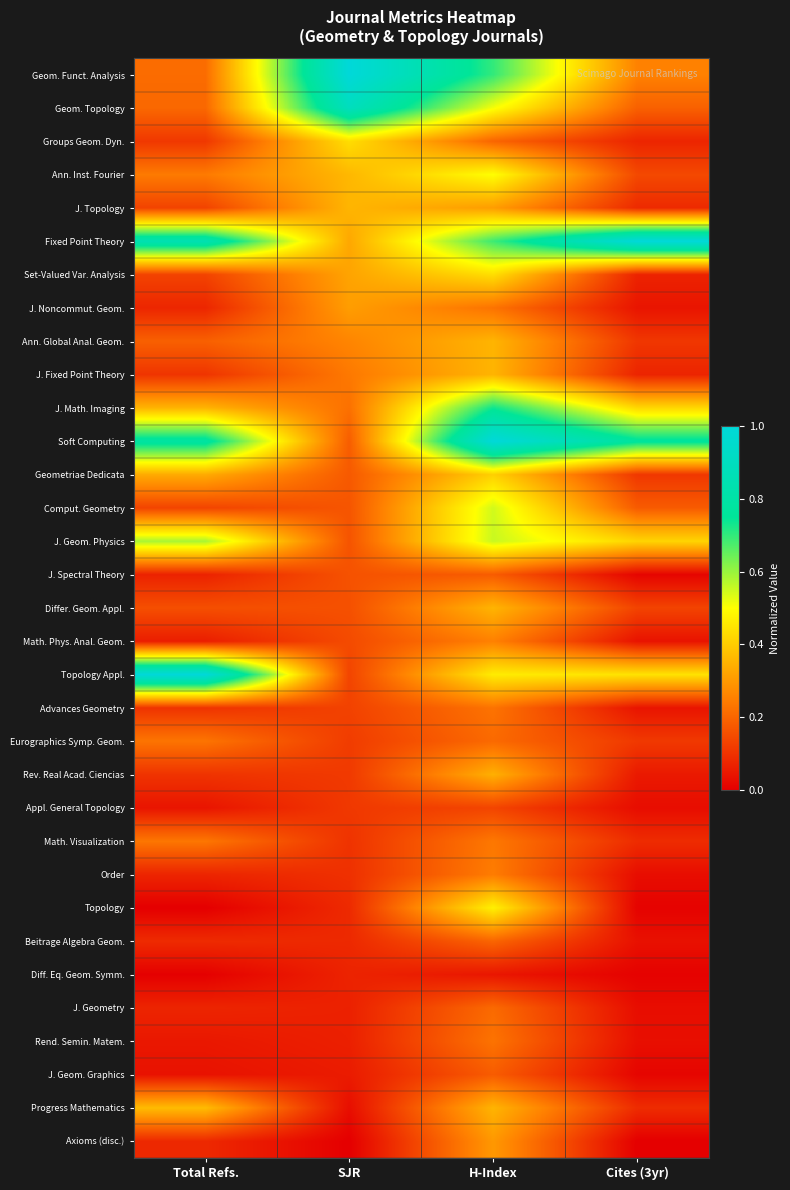

Reading right to left, extract all data points from this chart.

Geom. Funct. Analysis: Cites (3yr)=0.3	H-Index=0.7	SJR=1.0	Total Refs.=0.2
Geom. Topology: Cites (3yr)=0.2	H-Index=0.5	SJR=0.9	Total Refs.=0.2
Groups Geom. Dyn.: Cites (3yr)=0.1	H-Index=0.2	SJR=0.4	Total Refs.=0.1
Ann. Inst. Fourier: Cites (3yr)=0.1	H-Index=0.5	SJR=0.4	Total Refs.=0.2
J. Topology: Cites (3yr)=0.1	H-Index=0.3	SJR=0.4	Total Refs.=0.1
Fixed Point Theory: Cites (3yr)=1.0	H-Index=0.7	SJR=0.3	Total Refs.=0.8
Set-Valued Var. Analysis: Cites (3yr)=0.1	H-Index=0.4	SJR=0.3	Total Refs.=0.1
J. Noncommut. Geom.: Cites (3yr)=0.0	H-Index=0.2	SJR=0.3	Total Refs.=0.1
Ann. Global Anal. Geom.: Cites (3yr)=0.1	H-Index=0.4	SJR=0.3	Total Refs.=0.2
J. Fixed Point Theory: Cites (3yr)=0.1	H-Index=0.4	SJR=0.2	Total Refs.=0.1
J. Math. Imaging: Cites (3yr)=0.4	H-Index=0.7	SJR=0.2	Total Refs.=0.4
Soft Computing: Cites (3yr)=0.8	H-Index=1.0	SJR=0.2	Total Refs.=0.8
Geometriae Dedicata: Cites (3yr)=0.1	H-Index=0.4	SJR=0.2	Total Refs.=0.3
Comput. Geometry: Cites (3yr)=0.2	H-Index=0.5	SJR=0.2	Total Refs.=0.1
J. Geom. Physics: Cites (3yr)=0.4	H-Index=0.6	SJR=0.2	Total Refs.=0.6
J. Spectral Theory: Cites (3yr)=0.0	H-Index=0.2	SJR=0.2	Total Refs.=0.1
Differ. Geom. Appl.: Cites (3yr)=0.1	H-Index=0.4	SJR=0.2	Total Refs.=0.2
Math. Phys. Anal. Geom.: Cites (3yr)=0.0	H-Index=0.3	SJR=0.1	Total Refs.=0.1
Topology Appl.: Cites (3yr)=0.4	H-Index=0.5	SJR=0.1	Total Refs.=1.0
Advances Geometry: Cites (3yr)=0.0	H-Index=0.2	SJR=0.1	Total Refs.=0.1
Eurographics Symp. Geom.: Cites (3yr)=0.1	H-Index=0.2	SJR=0.1	Total Refs.=0.2
Rev. Real Acad. Ciencias: Cites (3yr)=0.1	H-Index=0.3	SJR=0.1	Total Refs.=0.1
Appl. General Topology: Cites (3yr)=0.0	H-Index=0.1	SJR=0.1	Total Refs.=0.0
Math. Visualization: Cites (3yr)=0.1	H-Index=0.2	SJR=0.1	Total Refs.=0.2
Order: Cites (3yr)=0.0	H-Index=0.2	SJR=0.1	Total Refs.=0.1
Topology: Cites (3yr)=0.0	H-Index=0.5	SJR=0.1	Total Refs.=0.0
Beitrage Algebra Geom.: Cites (3yr)=0.0	H-Index=0.2	SJR=0.1	Total Refs.=0.1
Diff. Eq. Geom. Symm.: Cites (3yr)=0.0	H-Index=0.0	SJR=0.1	Total Refs.=0.0
J. Geometry: Cites (3yr)=0.0	H-Index=0.2	SJR=0.1	Total Refs.=0.1
Rend. Semin. Matem.: Cites (3yr)=0.0	H-Index=0.2	SJR=0.1	Total Refs.=0.0
J. Geom. Graphics: Cites (3yr)=0.0	H-Index=0.2	SJR=0.1	Total Refs.=0.0
Progress Mathematics: Cites (3yr)=0.1	H-Index=0.4	SJR=0.0	Total Refs.=0.4
Axioms (disc.): Cites (3yr)=0.0	H-Index=0.3	SJR=0.0	Total Refs.=0.1